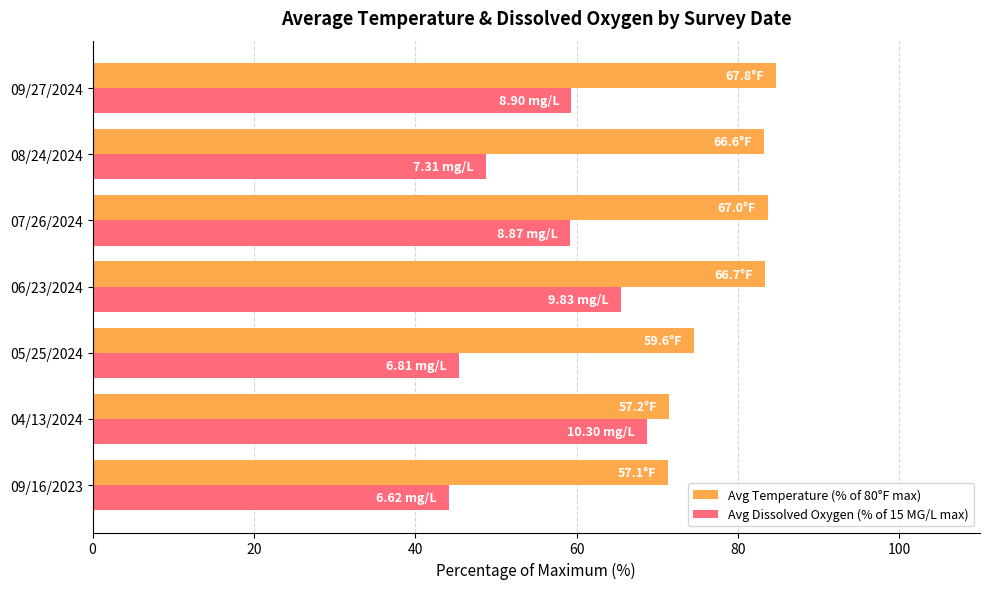

List the series in order of their overall mean, lowest first.

Avg Dissolved Oxygen (% of 15 MG/L max), Avg Temperature (% of 80°F max)